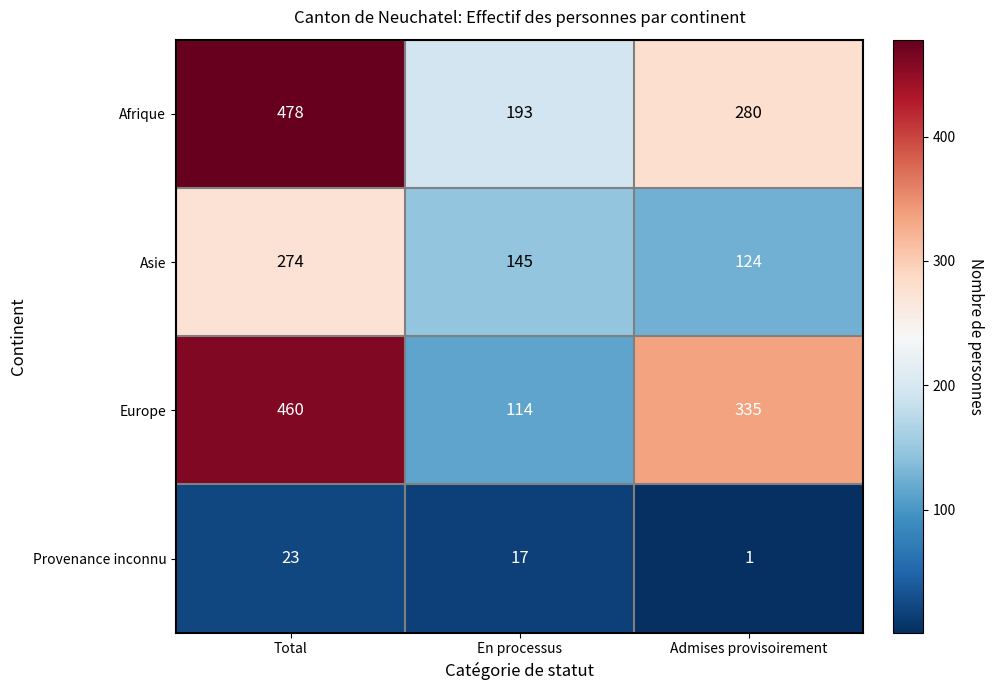

Rank the series at Admises provisoirement from highest to lowest value.

Europe, Afrique, Asie, Provenance inconnu